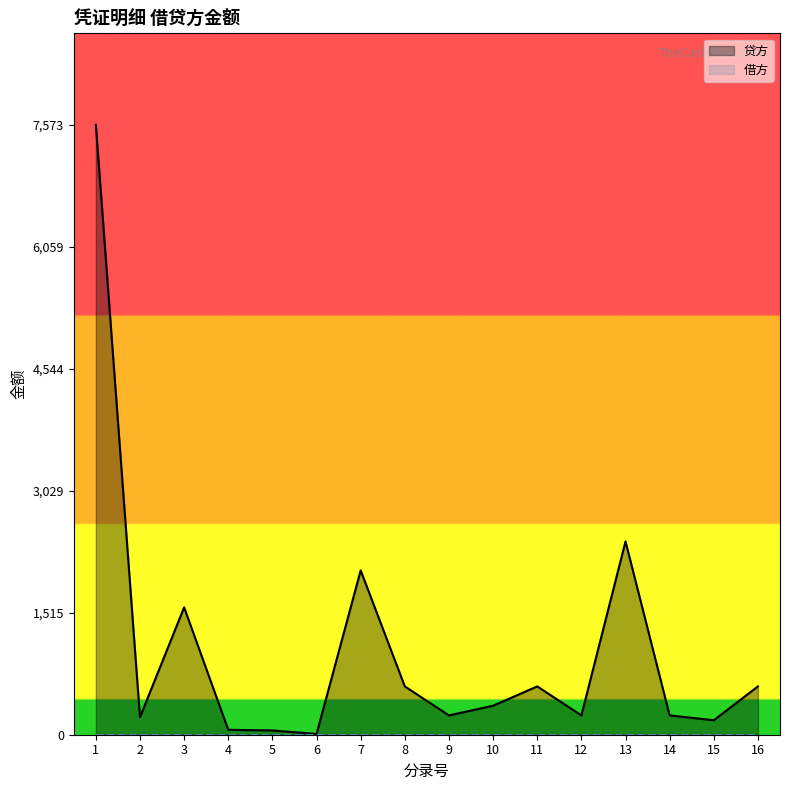

Reading left to right, what are all the values shown in this chart?

1=7573.1	2=218.4	3=1581.6	4=60.8	5=53.2	6=10.0	7=2040.0	8=600.0	9=240.0	10=360.0	11=600.0	12=240.0	13=2400.0	14=240.0	15=180.0	16=600.0